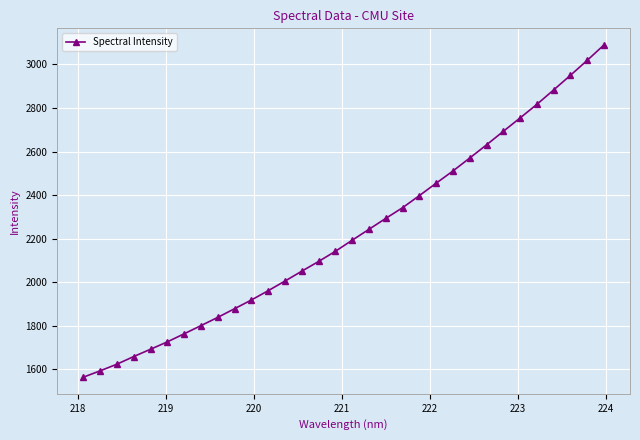

Is this an area chart (filled region under the line)?

No